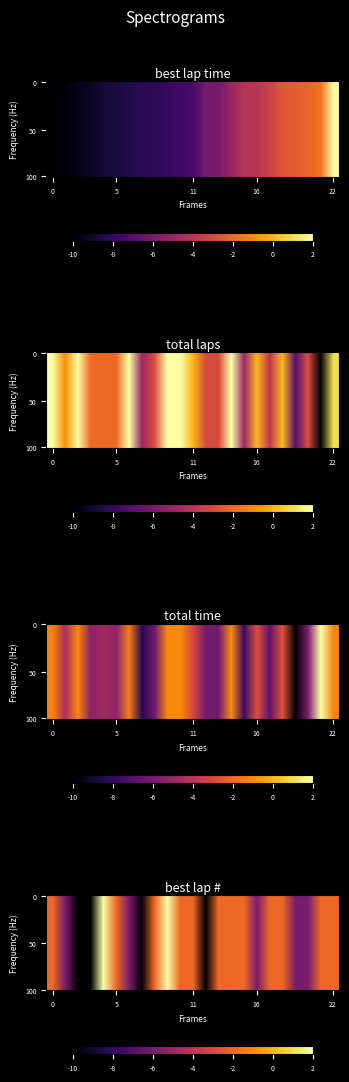

The value of Miguel Mier at John Robicheaux is -14.4. True or false?

False